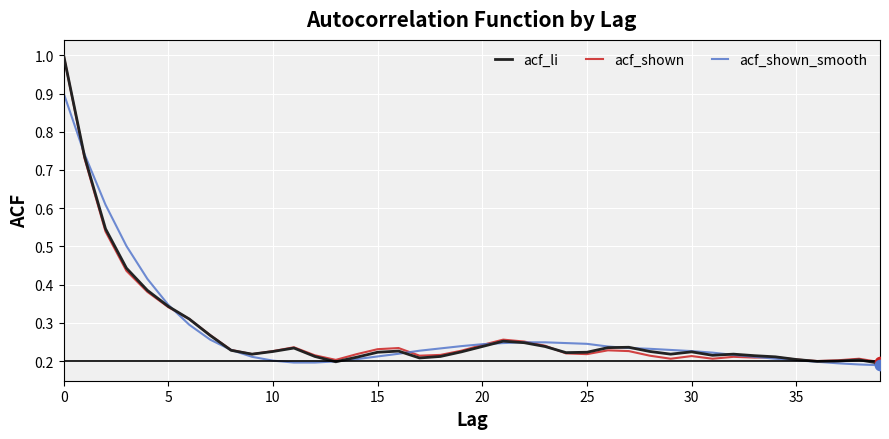

What is the maximum value shown in the chart?

1.0